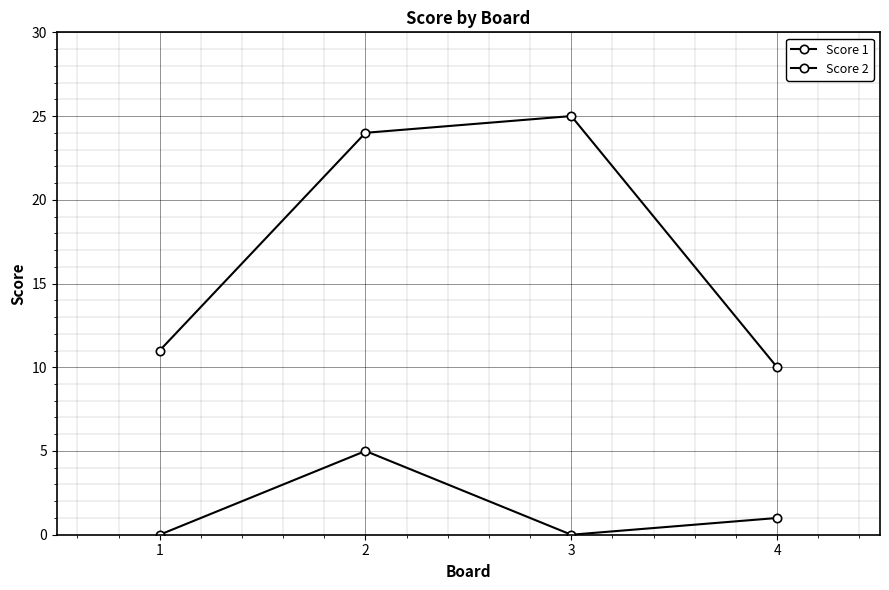

Is this an area chart (filled region under the line)?

No